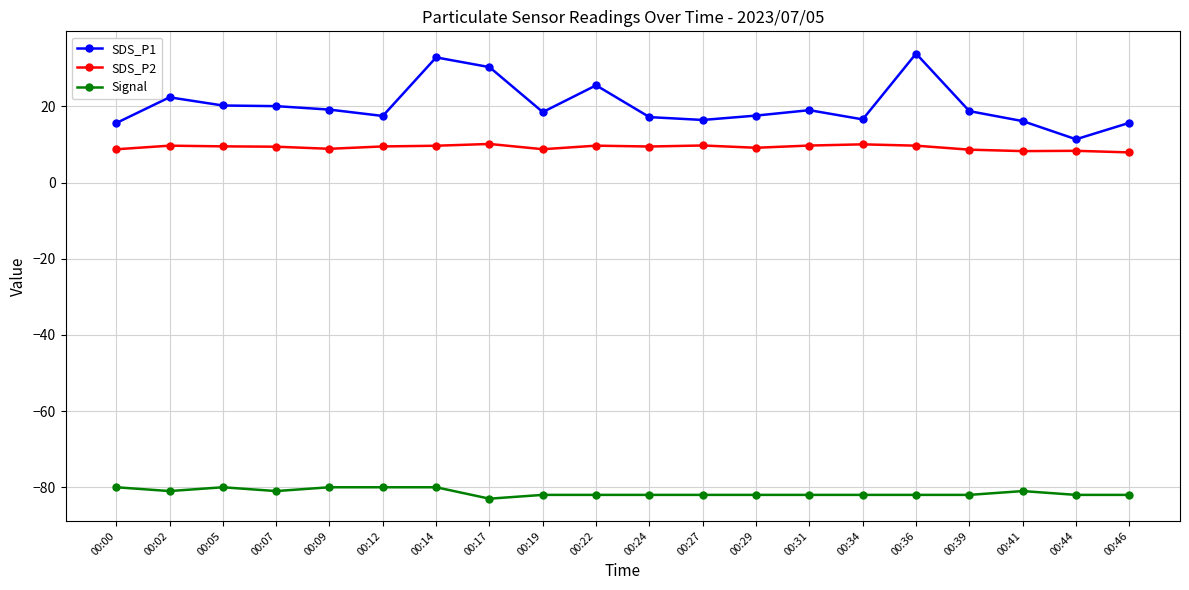

What is the total value across all series at 00:41?

-56.6